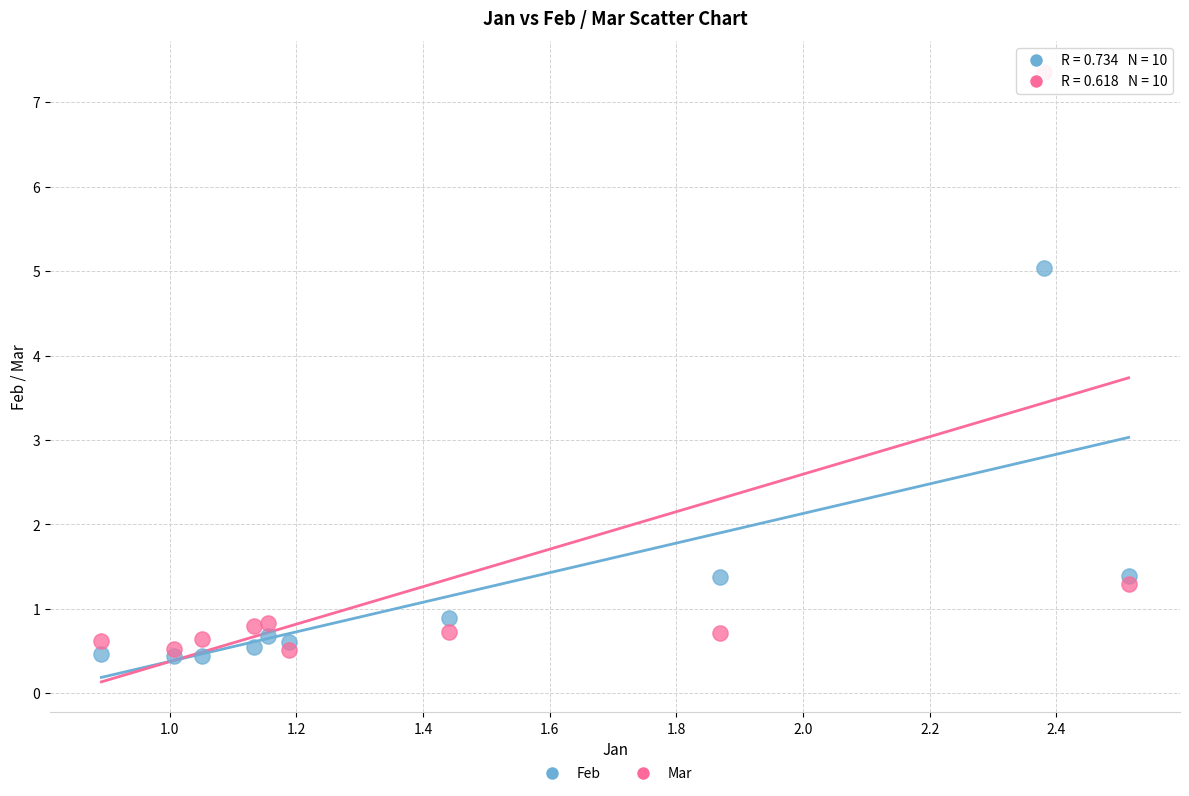

Which series reaches the maximum Y coordinate?

Mar